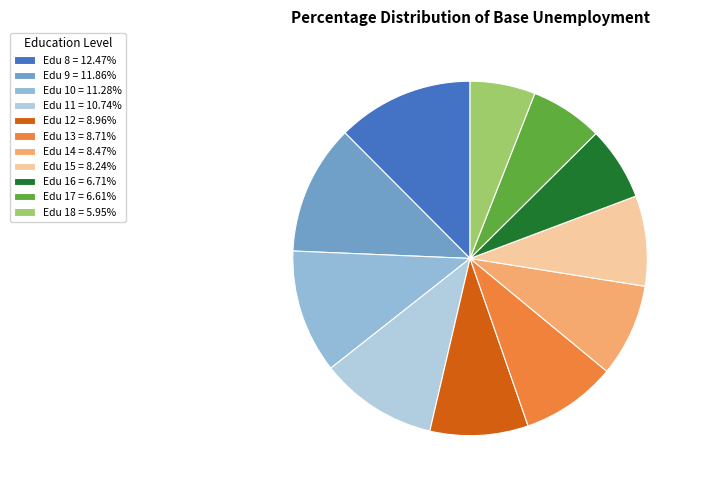

Is there any slice that represents more than half of the pie?

No